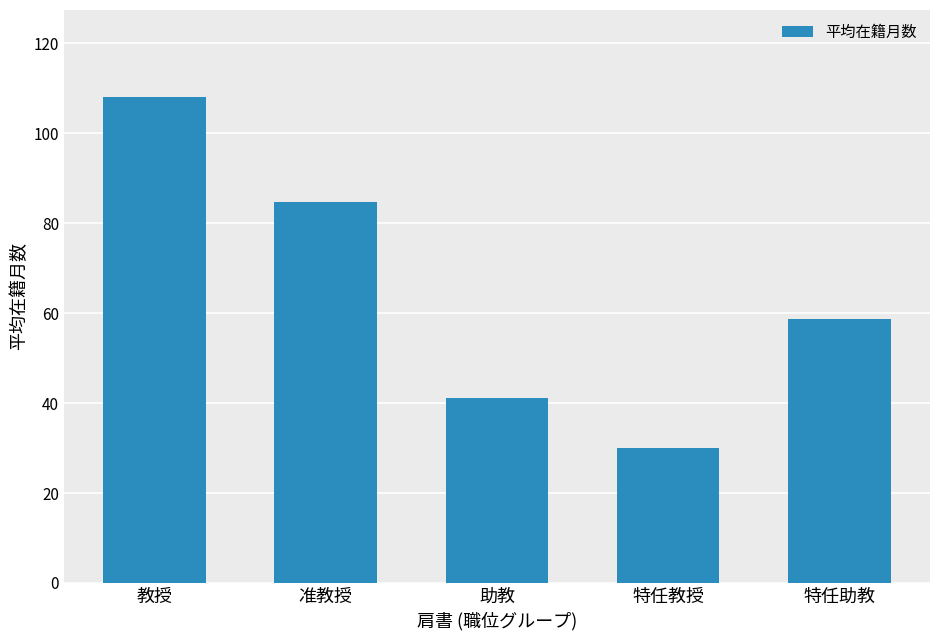

The value at 特任教授 is 30.0. True or false?

True